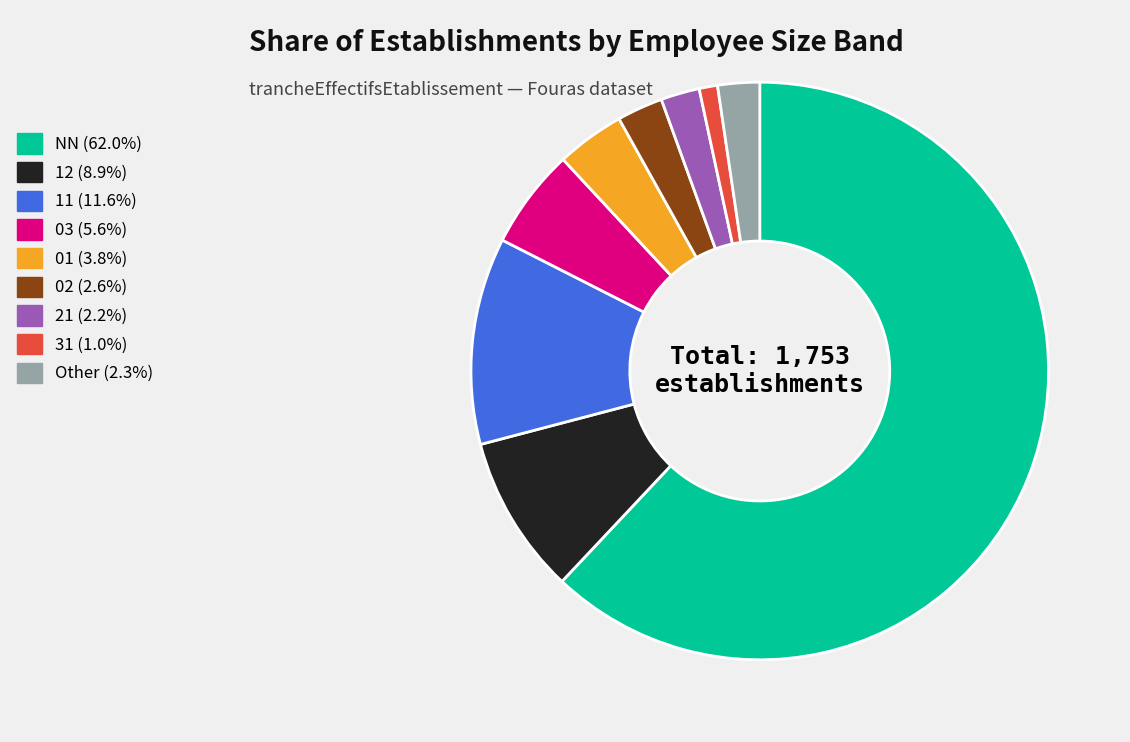

Is there any slice that represents more than half of the pie?

Yes